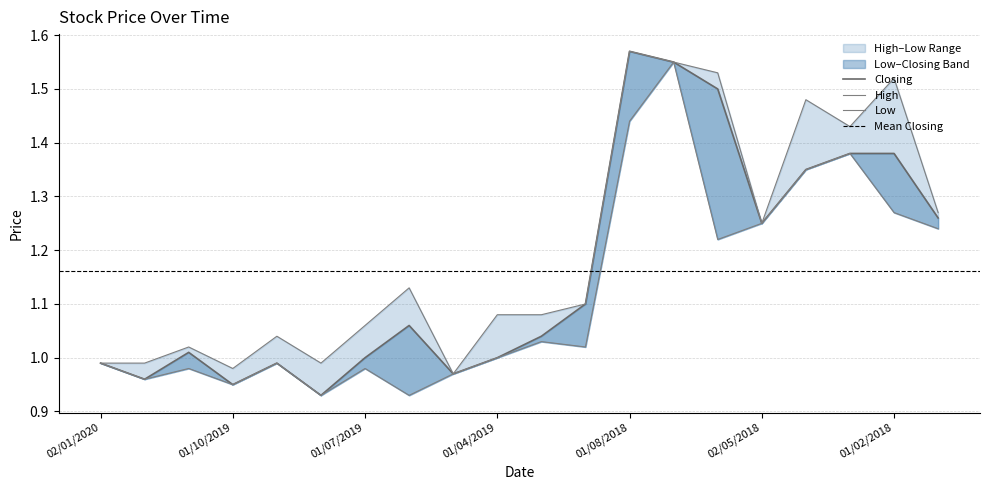

Where is the first local maximum for Low?

03/11/2019